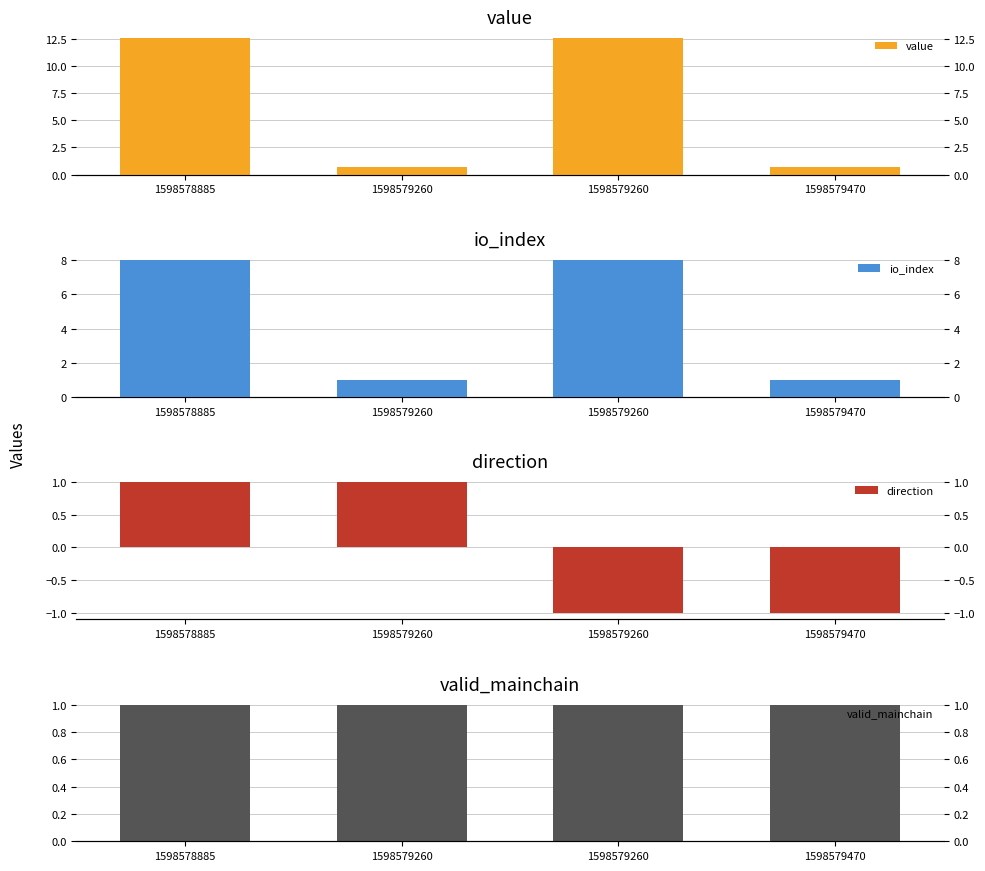

Reading right to left, what are all the values shown in this chart?

value: 1598579470=0.7	1598579260=12.5	1598579260=0.7	1598578885=12.5
io_index: 1598579470=1.0	1598579260=8.0	1598579260=1.0	1598578885=8.0
direction: 1598579470=-1.0	1598579260=-1.0	1598579260=1.0	1598578885=1.0
valid_mainchain: 1598579470=1.0	1598579260=1.0	1598579260=1.0	1598578885=1.0